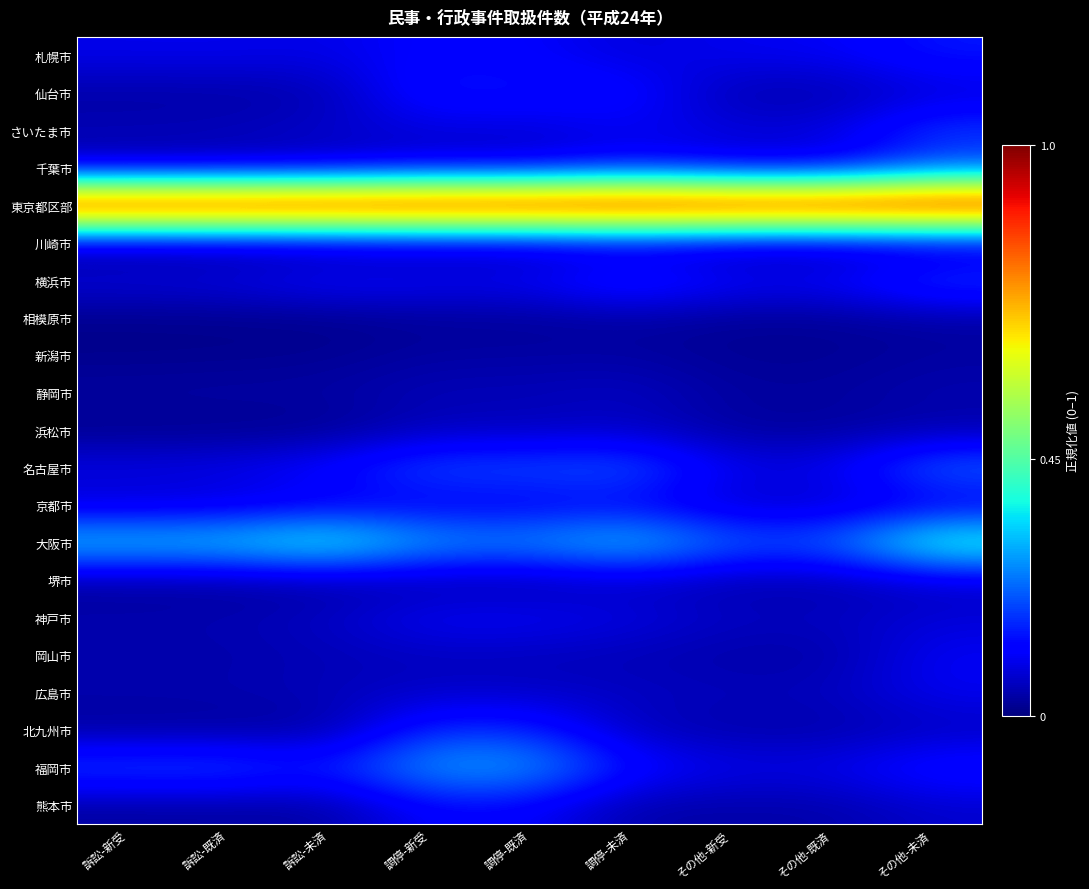

What is the total value across all series at 調停-未済?

3.0